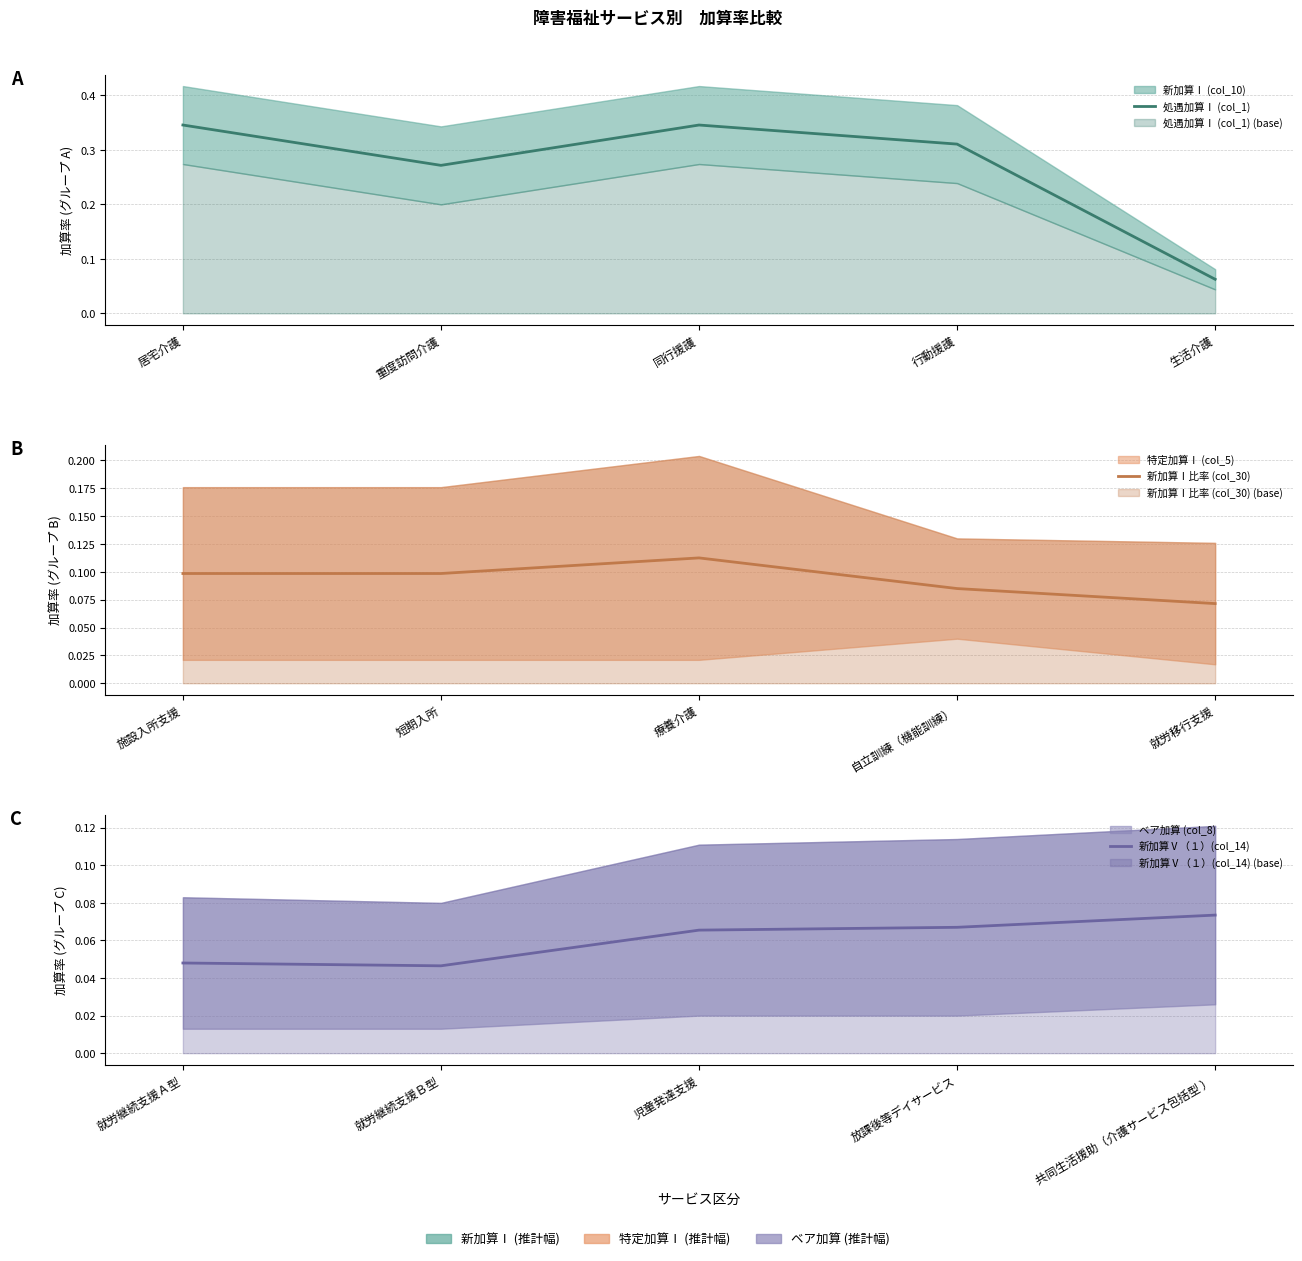

True or false: 処遇加算Ⅰ (col_1) and 新加算Ⅰ比率 (col_30) cross at least once.

True